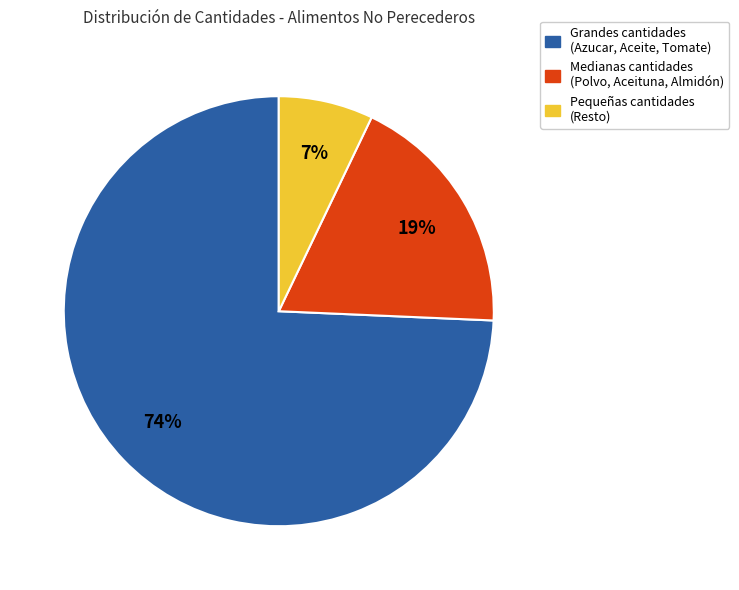

To the nearest percent, what is the average slice percentage?

33%